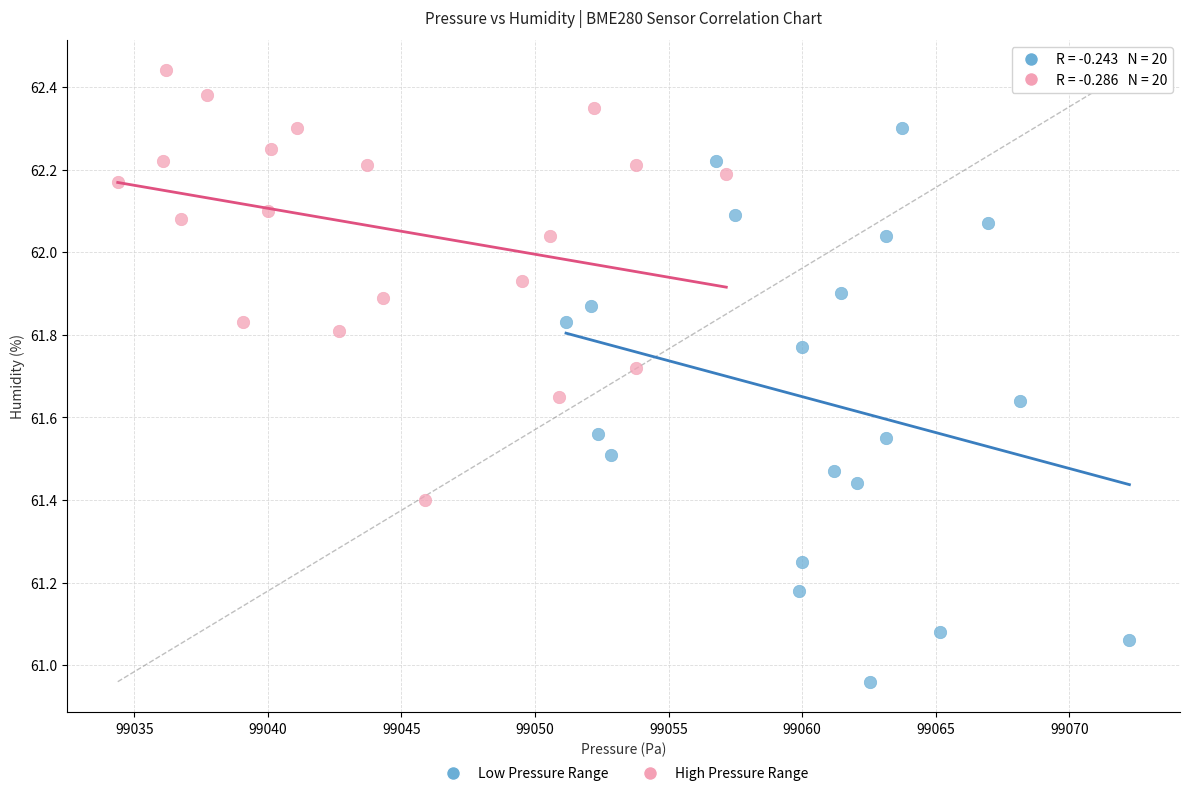

Which series reaches the minimum Y coordinate?

Low Pressure Range